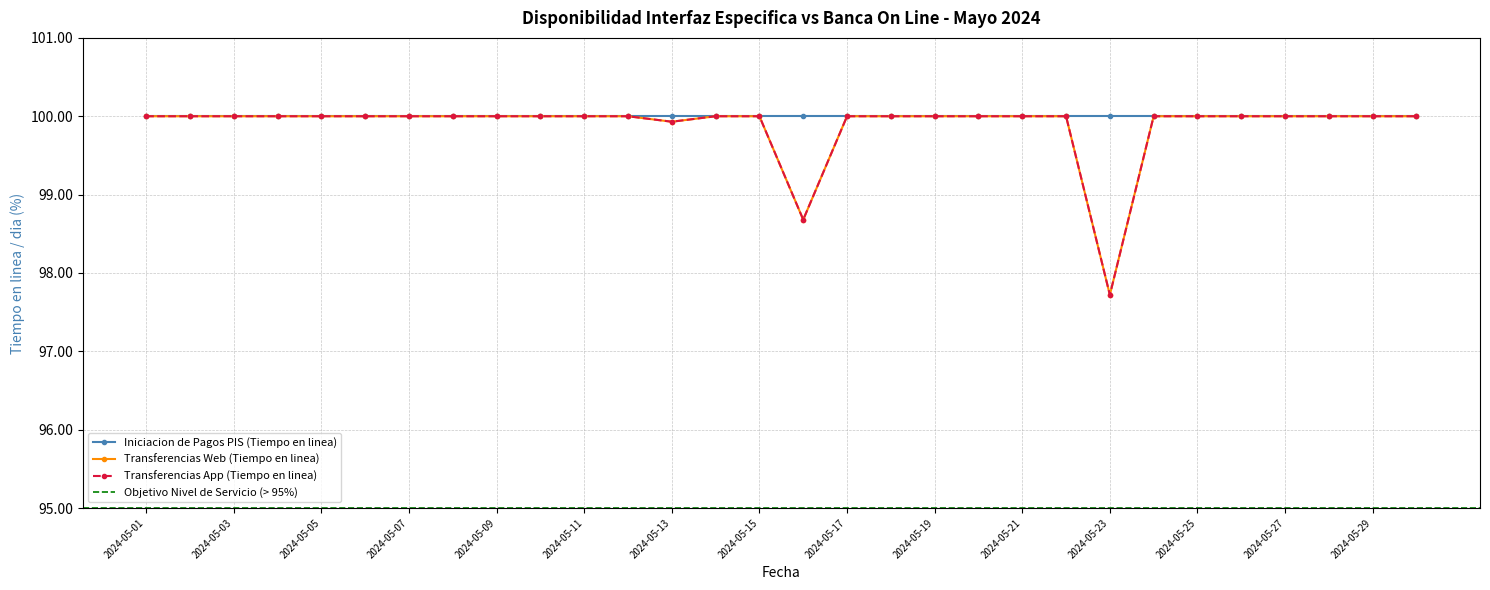

The Transferencias Web (Tiempo en linea) series shows 169.6 at 2024-05-30. True or false?

False